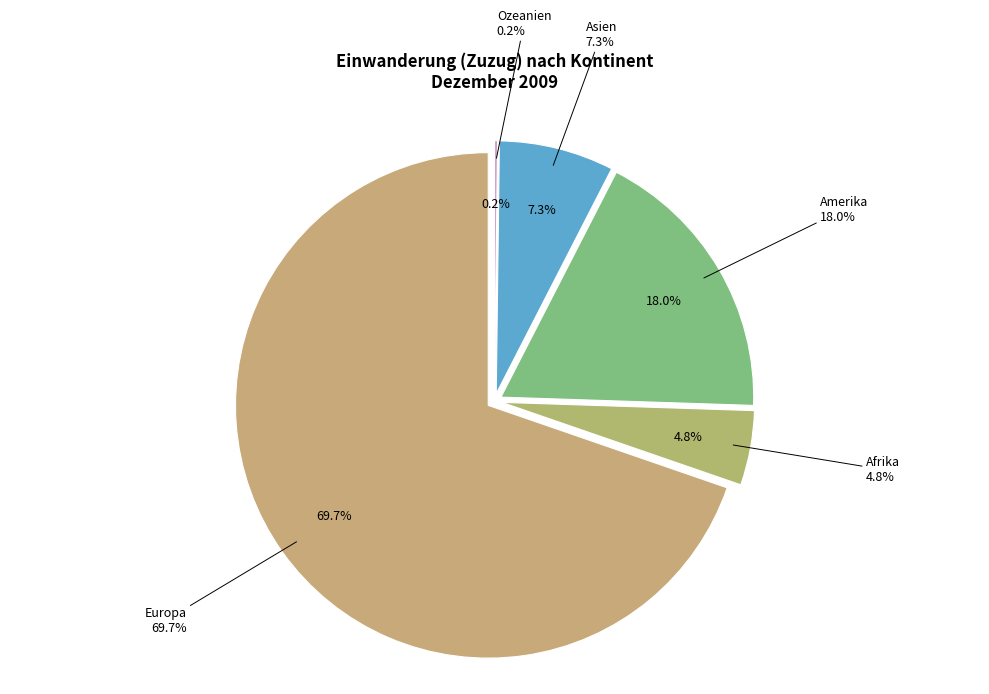

To the nearest percent, what is the difference between the largest and smallest slice percentages?

70%